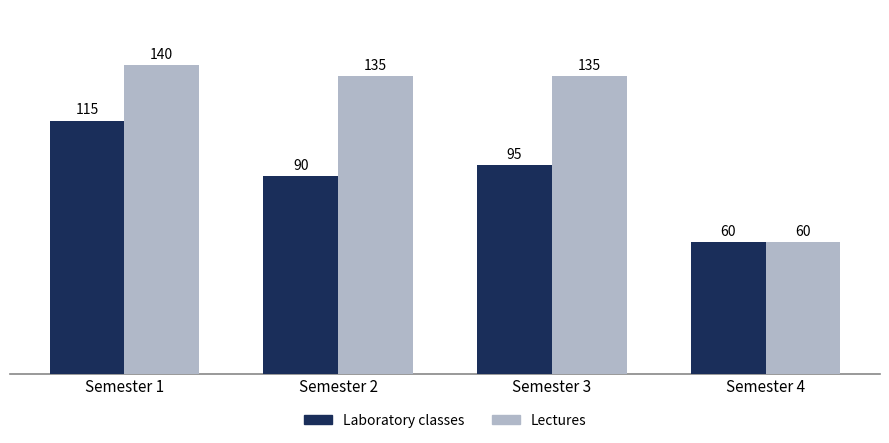

What is the difference between the maximum and minimum values in the Laboratory classes series?

55